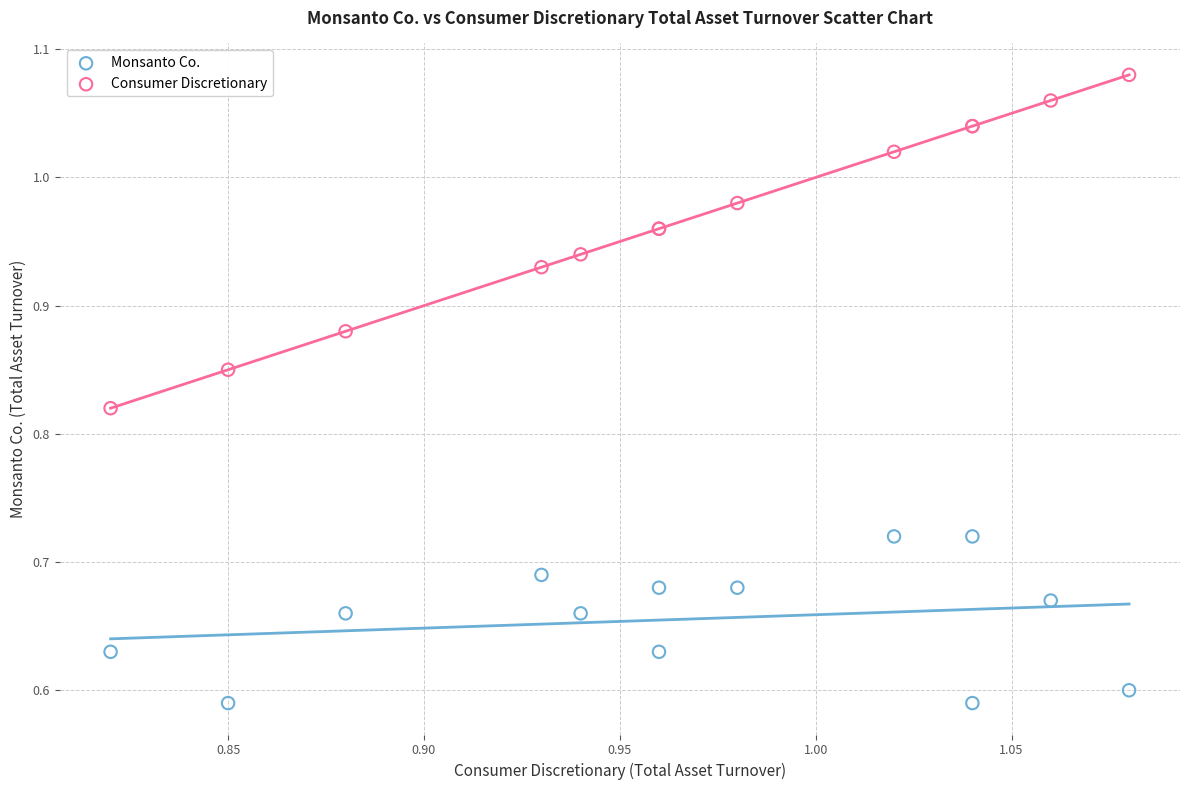

Which series contains the lowest Y value?

Monsanto Co.